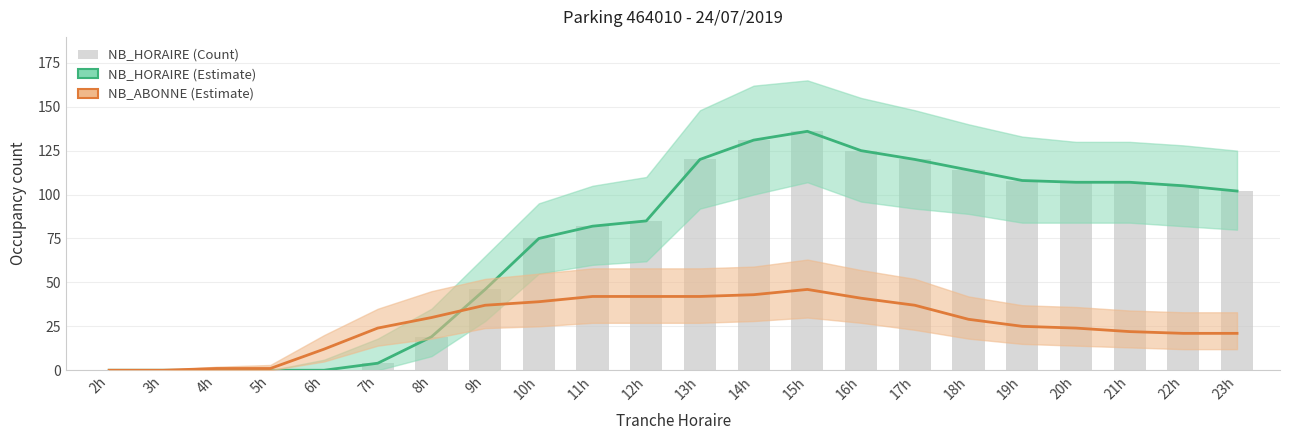

Reading left to right, transcribe all the data shown in this chart.

NB_HORAIRE: 0	0	0	0	0	4	19	46	75	82	85	120	131	136	125	120	114	108	107	107	105	102
NB_ABONNE: 0	0	1	1	12	24	30	37	39	42	42	42	43	46	41	37	29	25	24	22	21	21
NB_HORAIRE (bars): 0	0	0	0	0	4	19	46	75	82	85	120	131	136	125	120	114	108	107	107	105	102